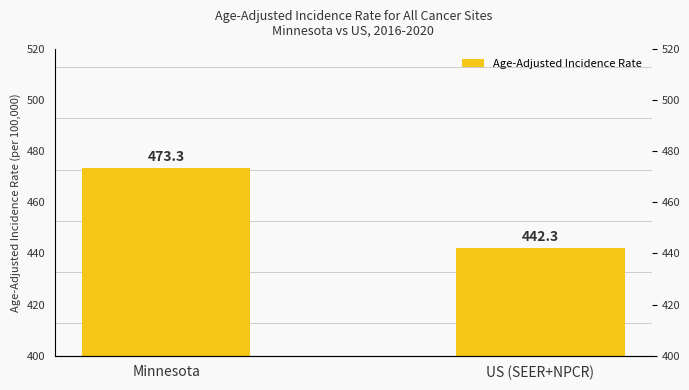

What is the sum of all values?

915.6